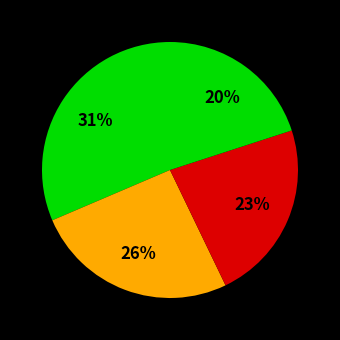

How many segments does this pie chart have?

4